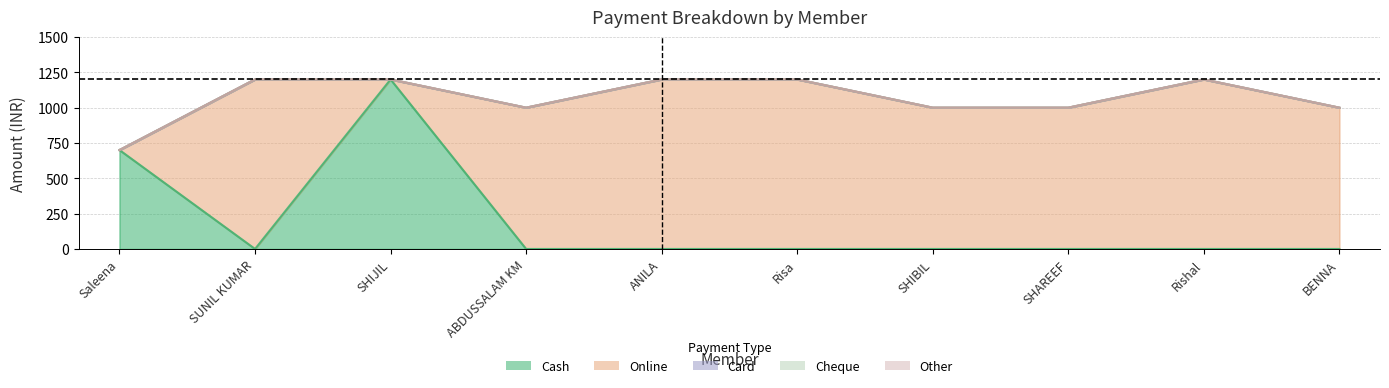

Reading left to right, extract all data points from this chart.

Cash: Saleena=700	SUNIL KUMAR=0	SHIJIL=1200	ABDUSSALAM KM=0	ANILA=0	Risa=0	SHIBIL=0	SHAREEF=0	Rishal=0	BENNA=0
Online: Saleena=0	SUNIL KUMAR=1200	SHIJIL=0	ABDUSSALAM KM=1000	ANILA=1200	Risa=1200	SHIBIL=1000	SHAREEF=1000	Rishal=1200	BENNA=1000
Card: Saleena=0	SUNIL KUMAR=0	SHIJIL=0	ABDUSSALAM KM=0	ANILA=0	Risa=0	SHIBIL=0	SHAREEF=0	Rishal=0	BENNA=0
Cheque: Saleena=0	SUNIL KUMAR=0	SHIJIL=0	ABDUSSALAM KM=0	ANILA=0	Risa=0	SHIBIL=0	SHAREEF=0	Rishal=0	BENNA=0
Other: Saleena=0	SUNIL KUMAR=0	SHIJIL=0	ABDUSSALAM KM=0	ANILA=0	Risa=0	SHIBIL=0	SHAREEF=0	Rishal=0	BENNA=0